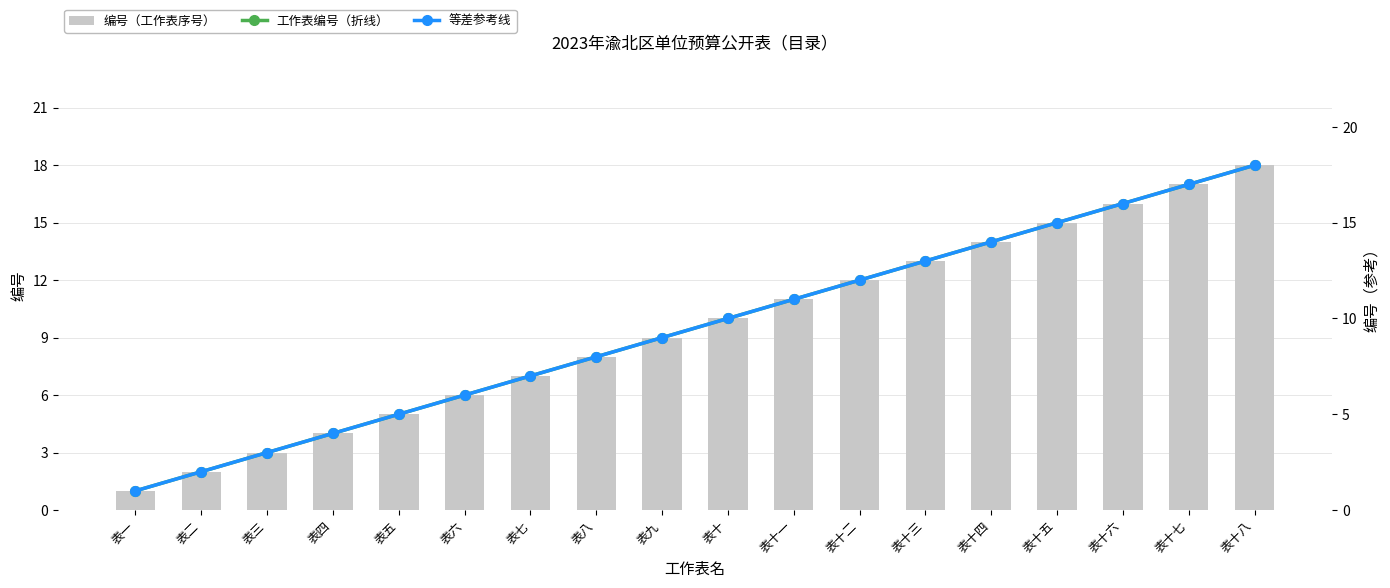

Are the bars grouped side by side (vs. stacked)?

Yes